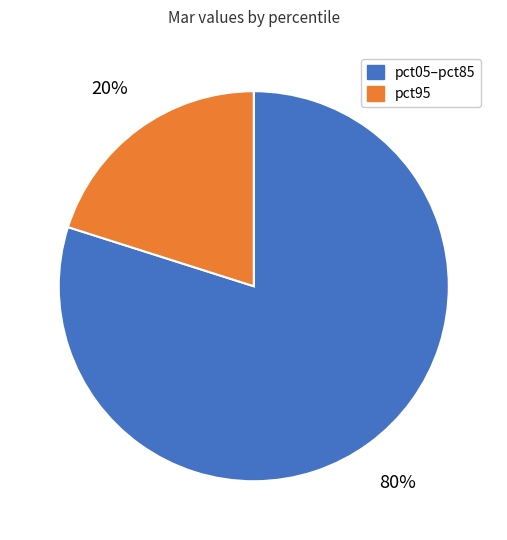

Is there any slice that represents more than half of the pie?

Yes